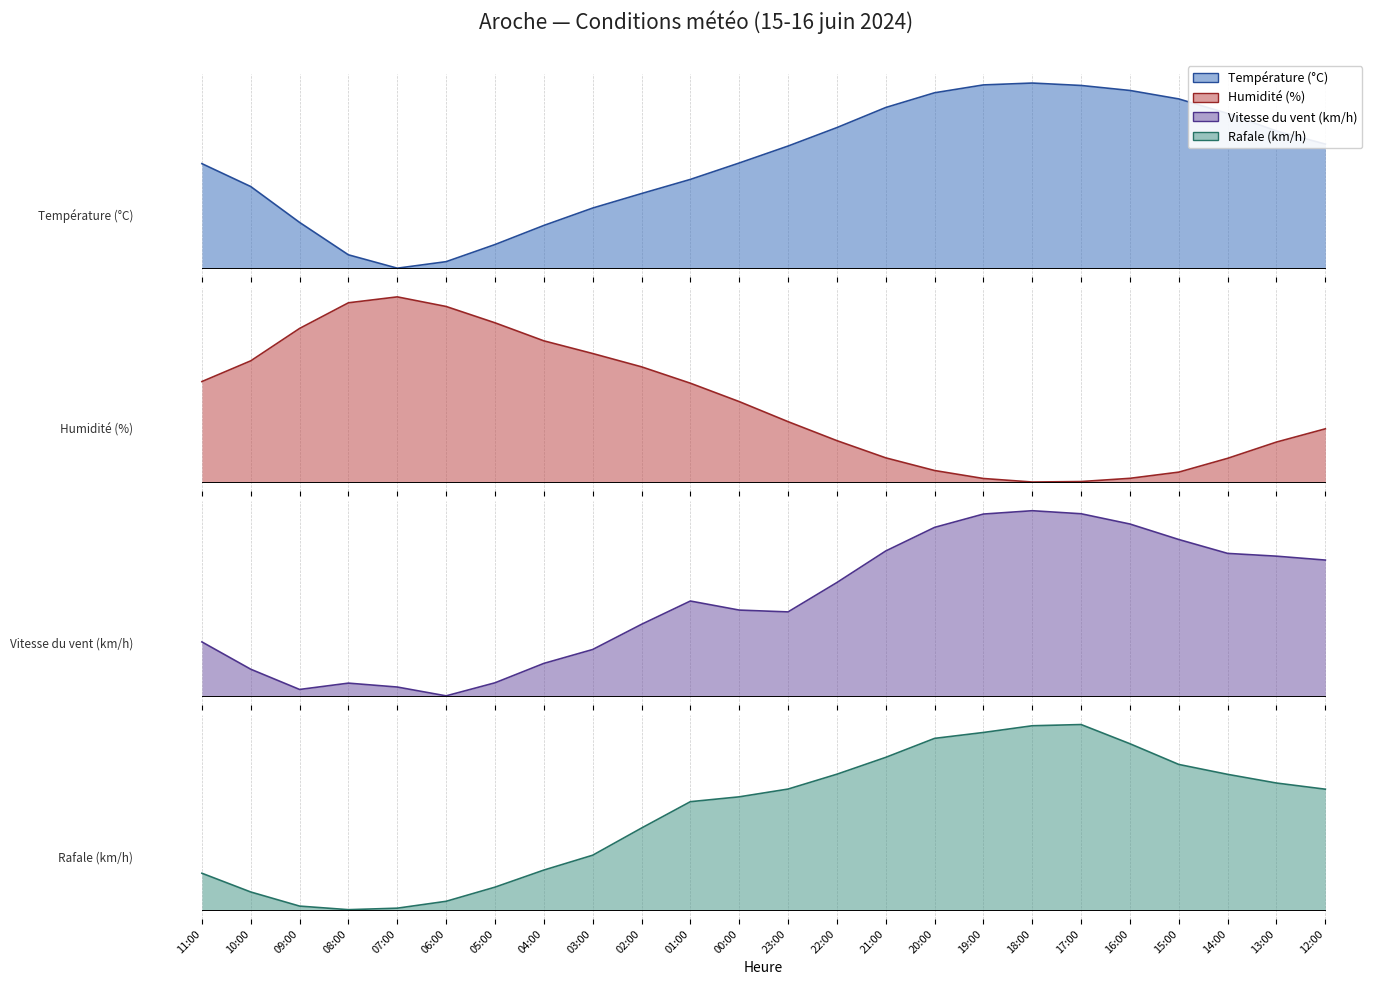

Rank the categories by Humidité (%) value from lowest to highest.

18:00, 17:00, 19:00, 16:00, 15:00, 20:00, 14:00, 21:00, 13:00, 22:00, 12:00, 23:00, 00:00, 01:00, 11:00, 02:00, 10:00, 03:00, 04:00, 09:00, 05:00, 06:00, 08:00, 07:00